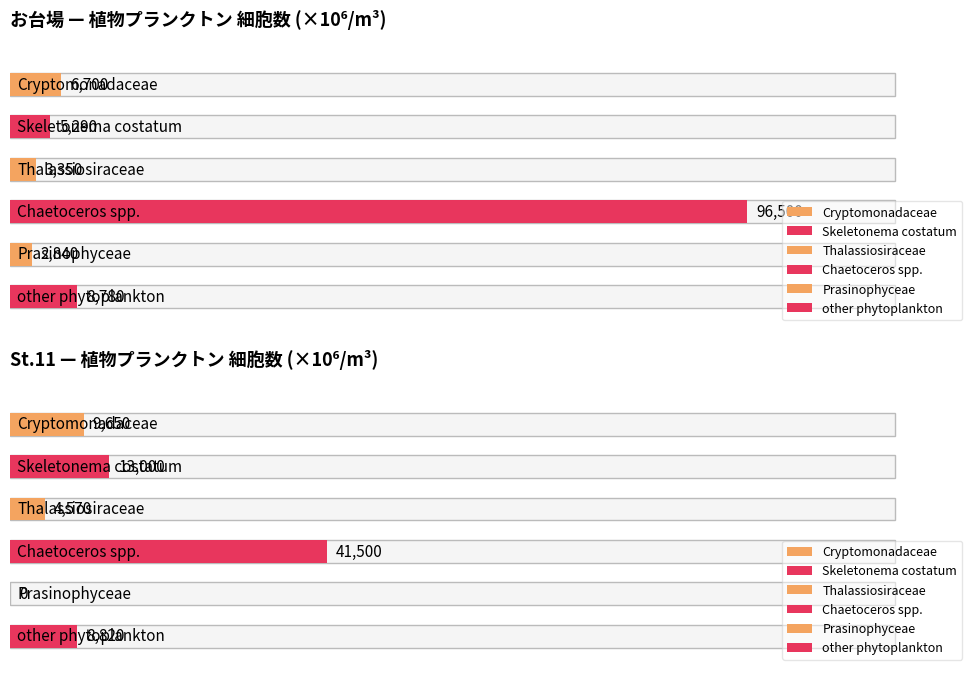

Which category has the highest value in the 細胞数 (お台場) series?

Chaetoceros spp.